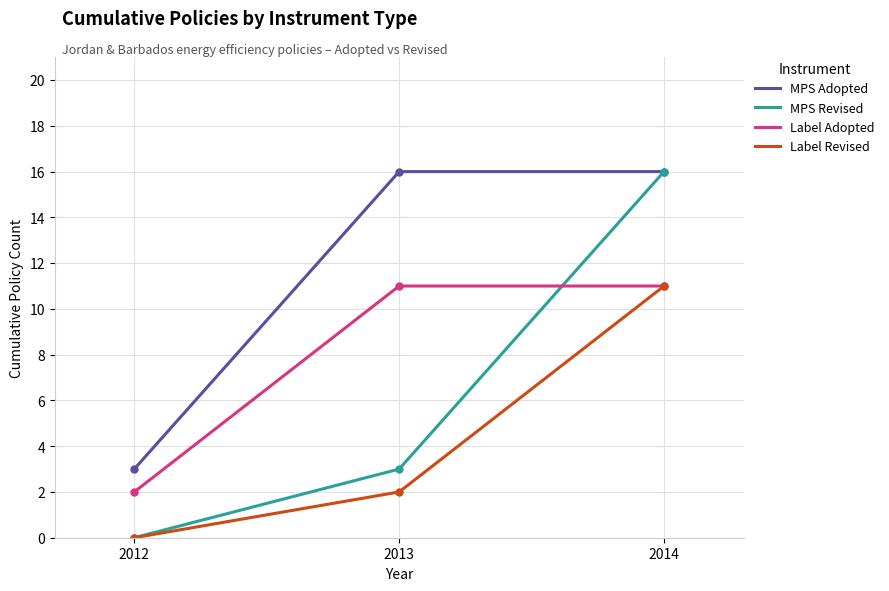

What is the difference between the maximum and minimum values in the Label Revised series?

11